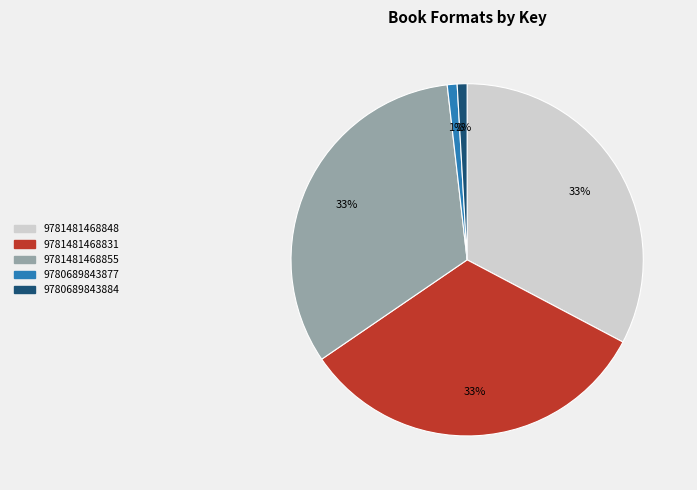

To the nearest percent, what is the combined percentage of 9781481468831 and 9781481468855?

65%